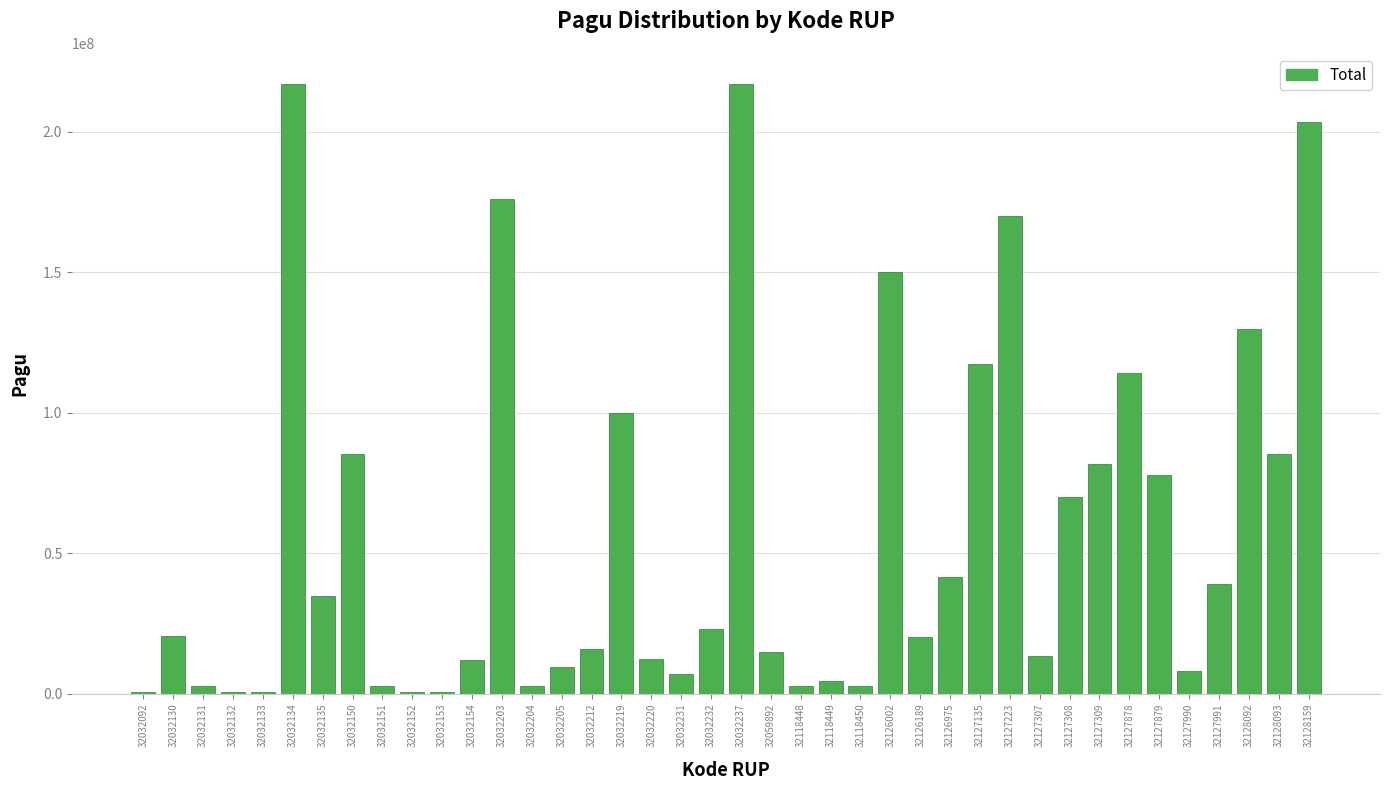

What is the approximate value at 32126975?

41378000